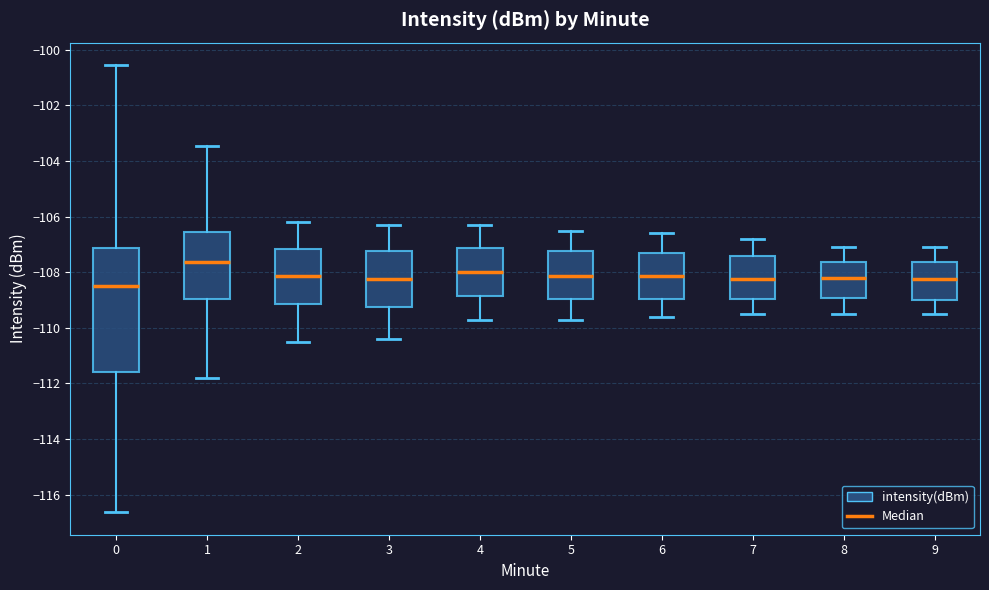

Which box's median line is the lowest?

0